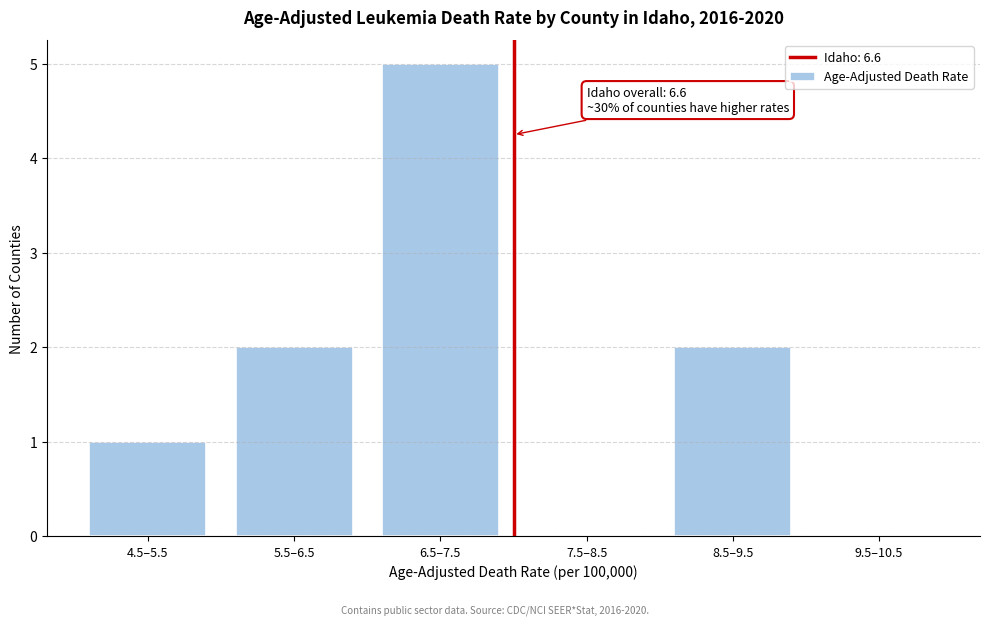

Reading left to right, extract all data points from this chart.

4.5–5.5=1	5.5–6.5=2	6.5–7.5=5	7.5–8.5=0	8.5–9.5=2	9.5–10.5=0